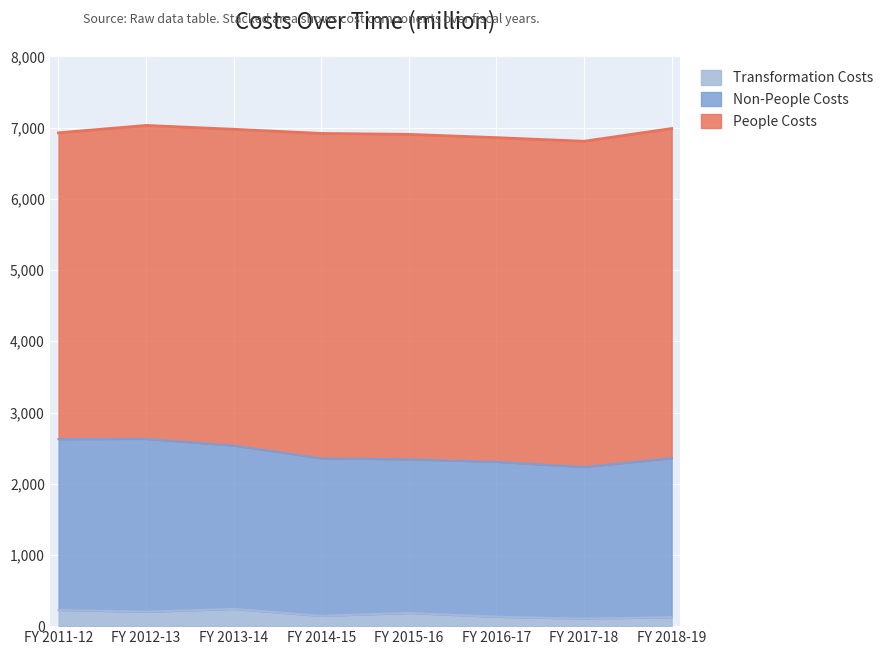

True or false: Non-People Costs has a value of 2234.0 at FY 2018-19.

True